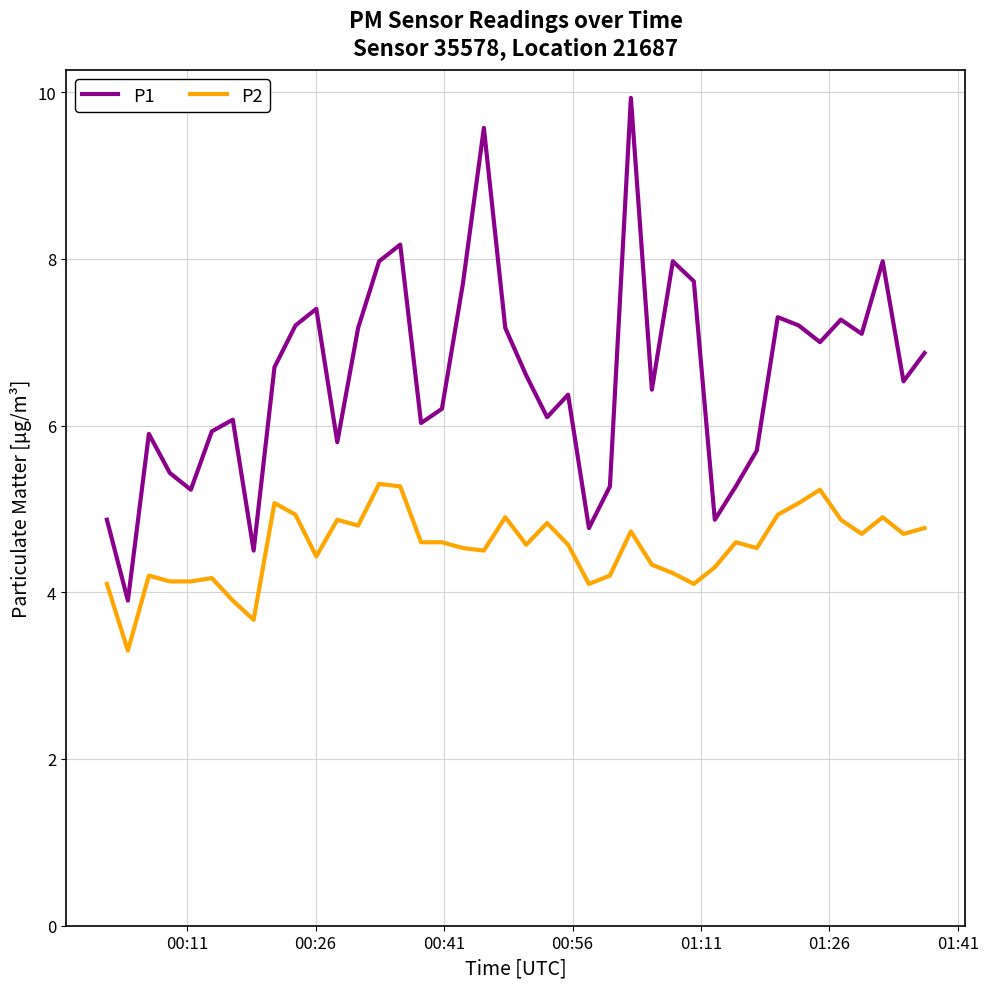

Which series has the largest total across all categories?

P1